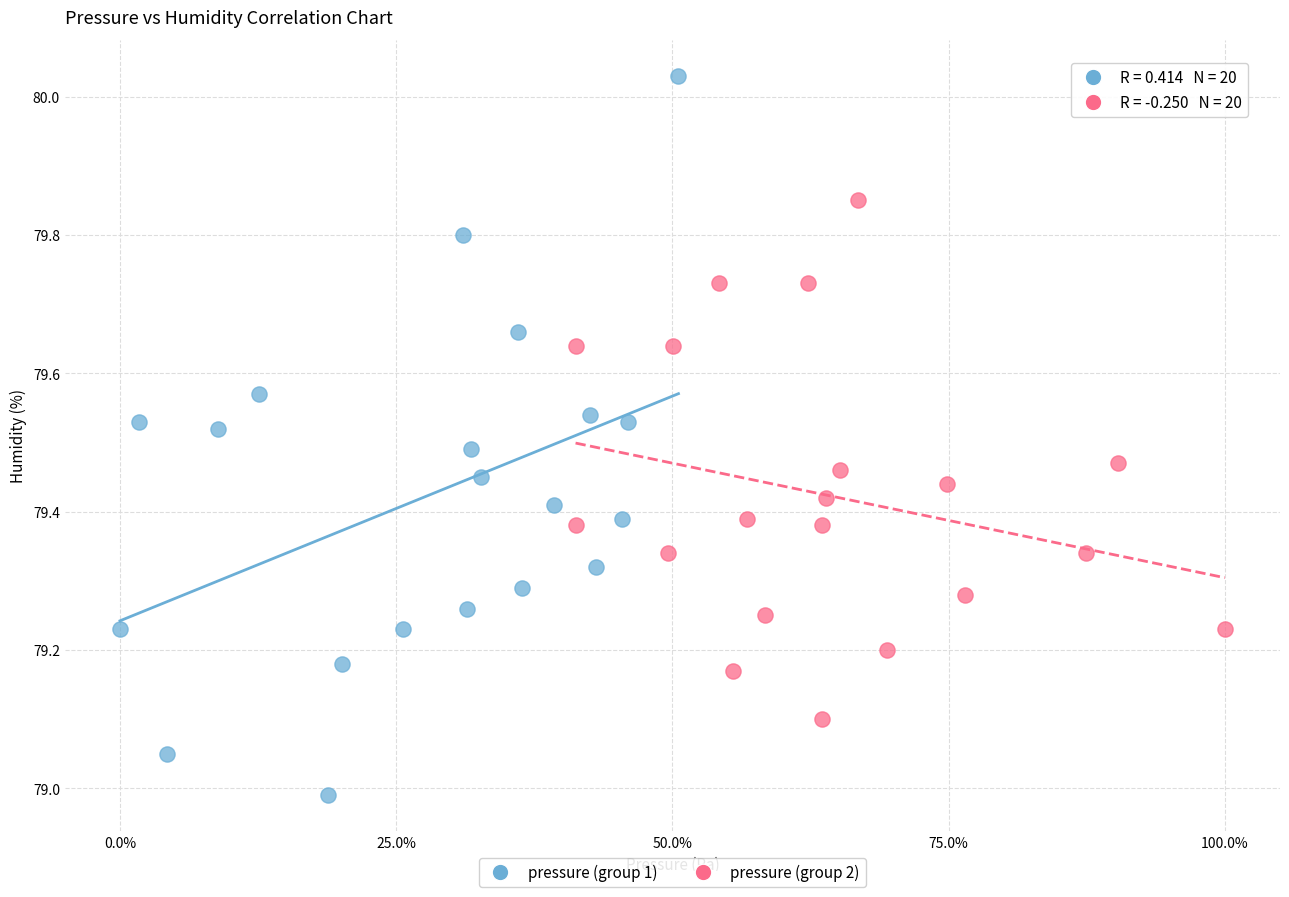

Which series reaches the maximum Y coordinate?

pressure (group 1)